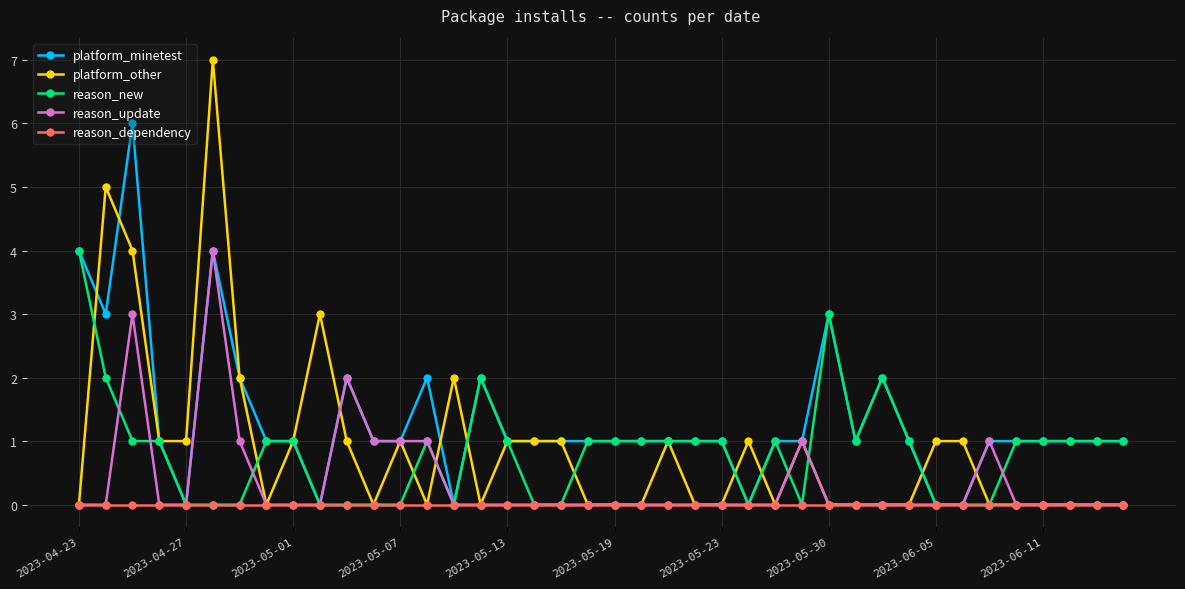

Which series has the largest total across all categories?

platform_minetest